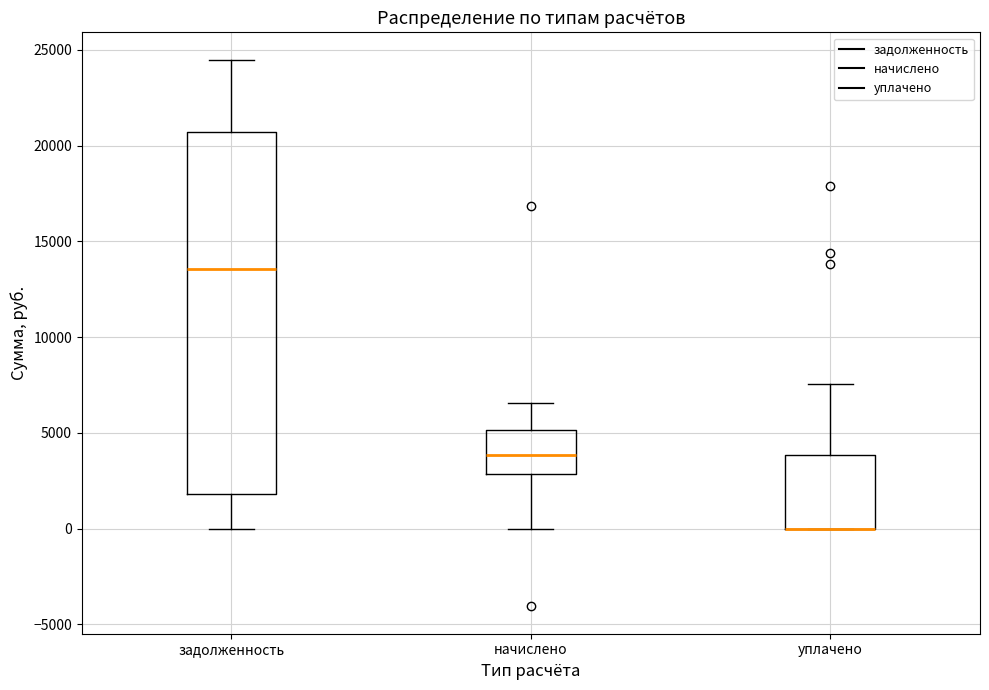

Reading left to right, read every box against the y-axis: the position of its median line, the range the box covers, and the ends of its whiskers. The values are not printed on the chart, so give them approximately, as read against the axis.

задолженность: median 13500, box 2000 to 20500, whiskers 0 to 24500
начислено: median 4000, box 3000 to 5000, whiskers 0 to 6500
уплачено: median 0 (drawn on the box's lower edge), box 0 to 4000, whiskers 0 to 7500